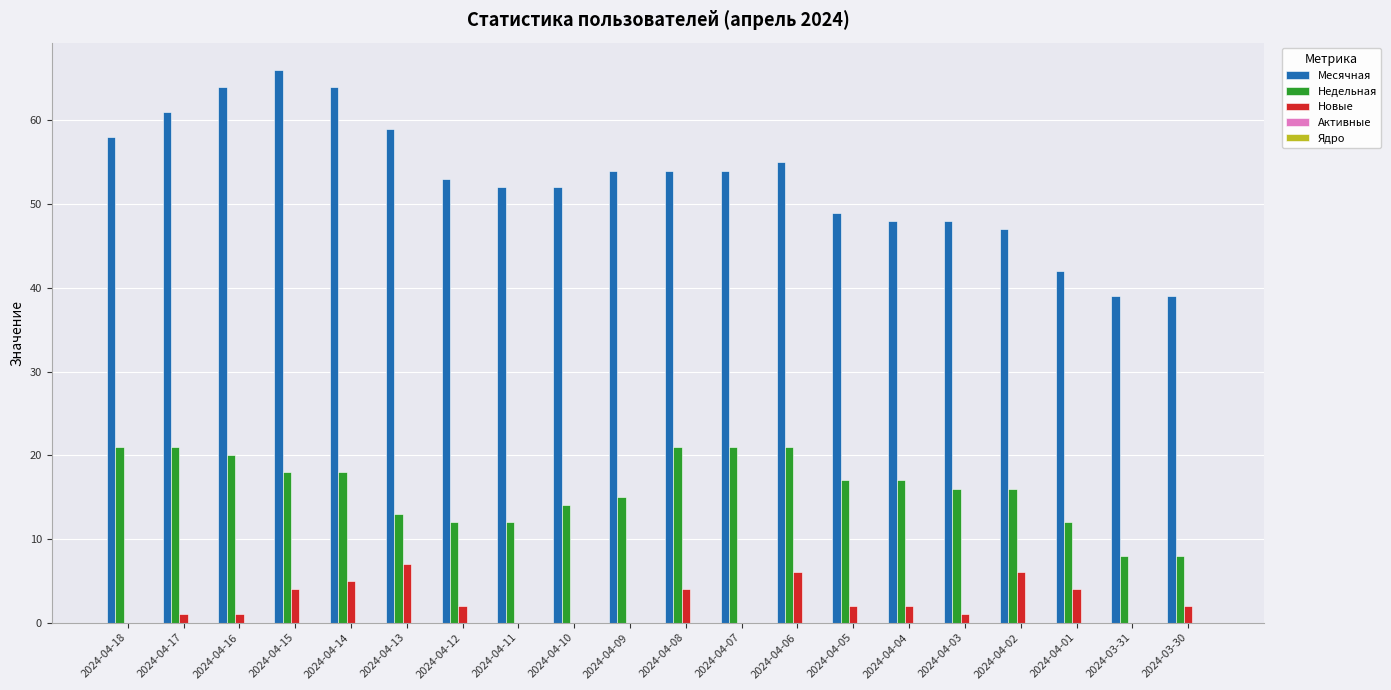

How many series are shown in this chart?

3